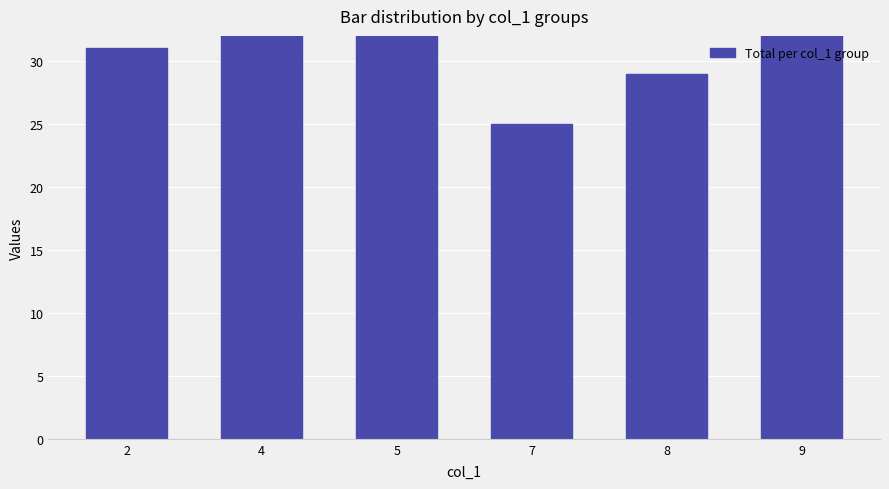

Reading left to right, extract all data points from this chart.

2=31	4=34	5=33	7=25	8=29	9=34